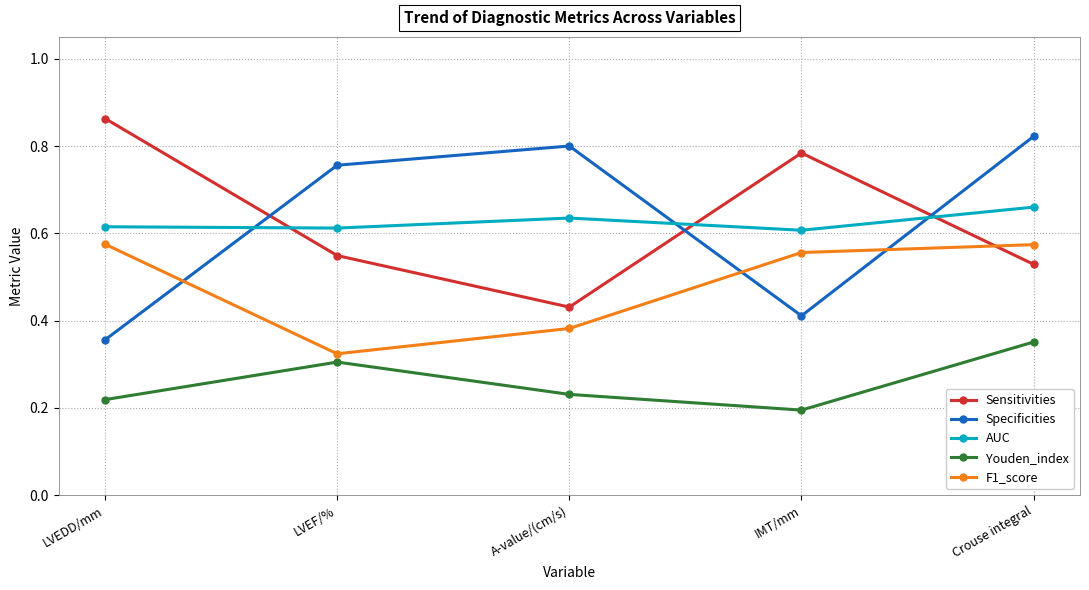

Between LVEDD/mm and LVEF/%, which series saw the biggest shift?

Specificities